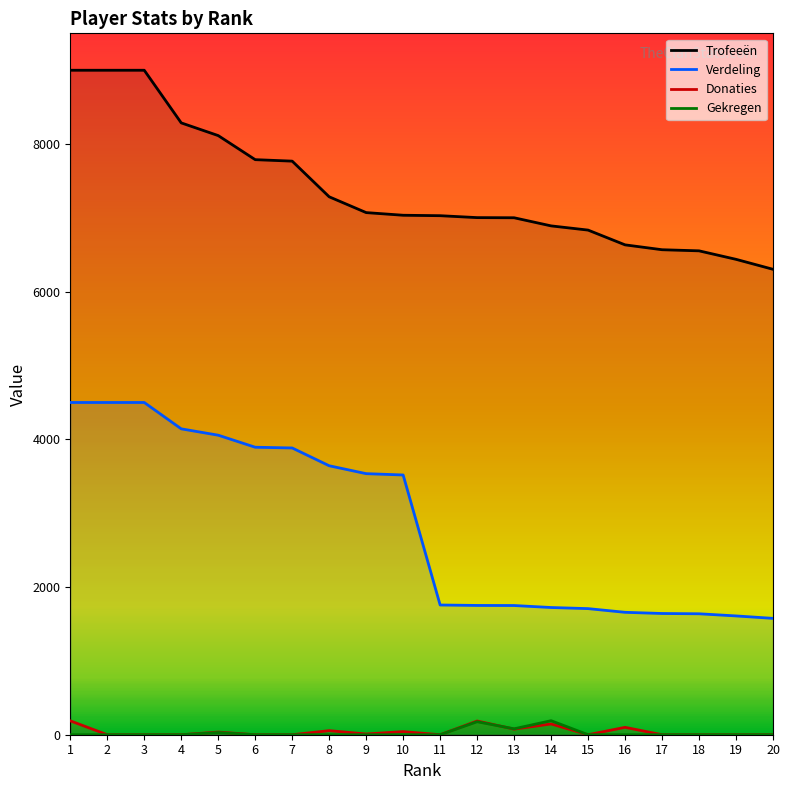

What is the value of the Trofeeën point at the 9th from the left?

7072